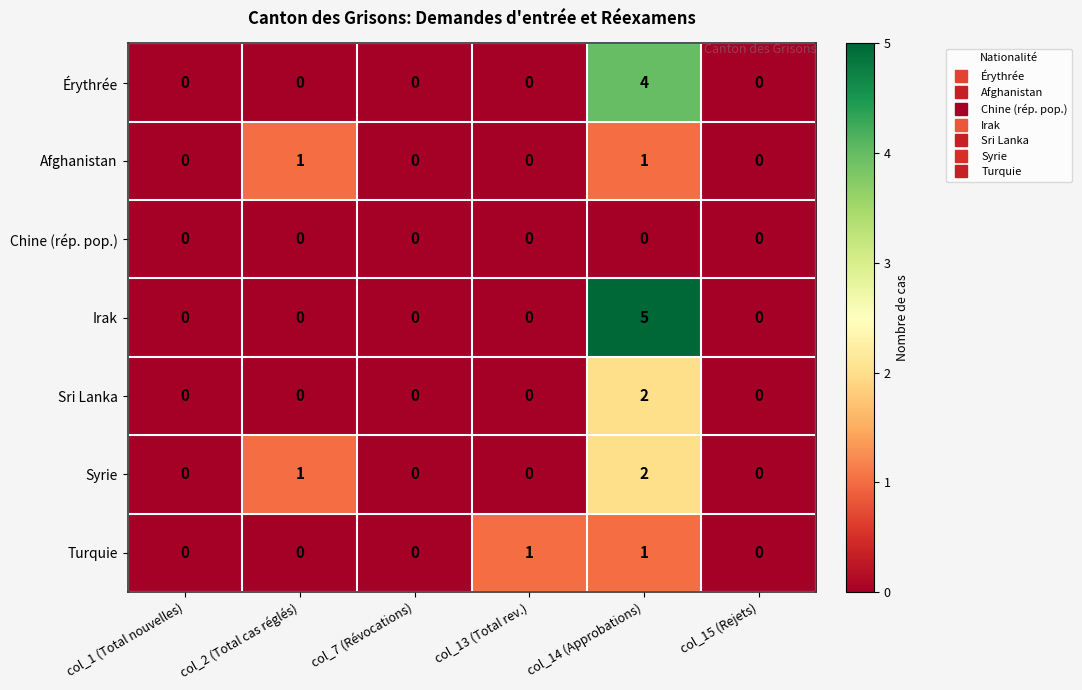

What is the total value across all series at col_14 (Approbations)?

15